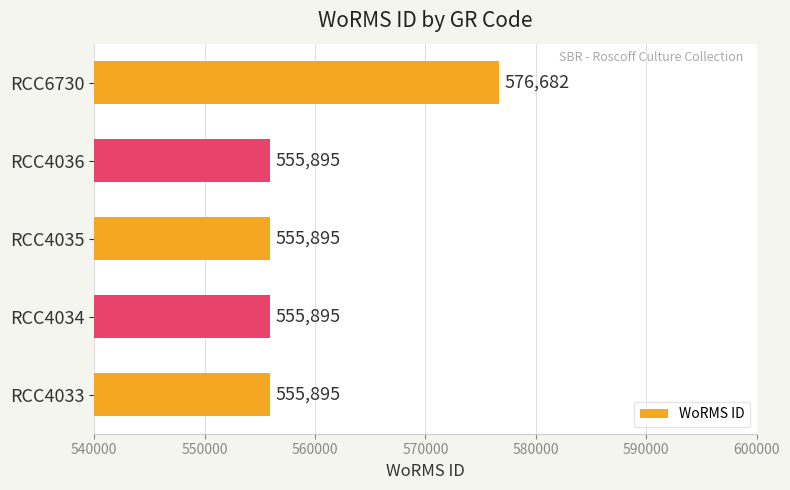

Reading bottom to top, extract all data points from this chart.

555895	555895	555895	555895	576682